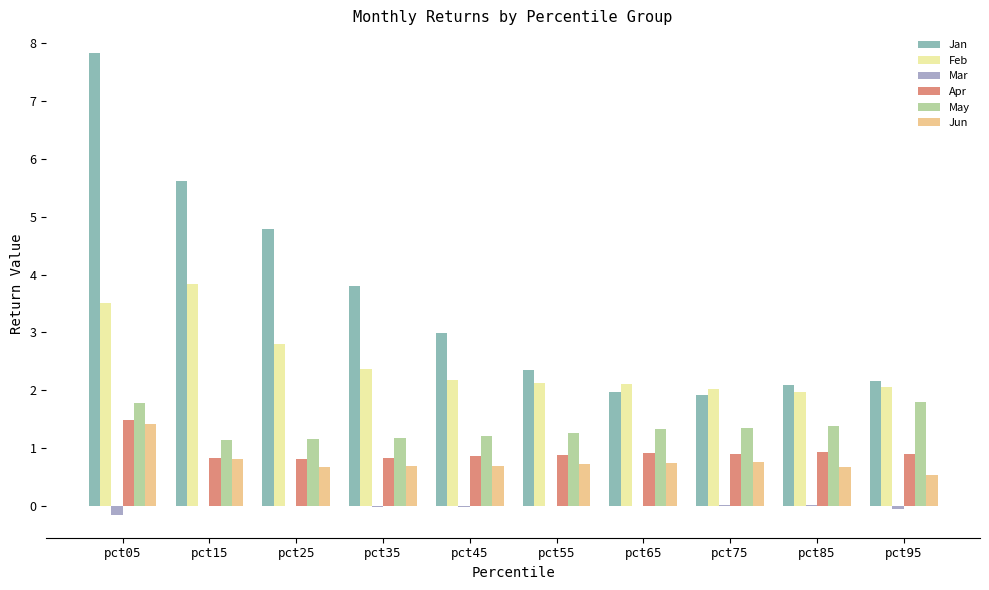

What is the difference between the highest and lowest values at pct95?

2.2